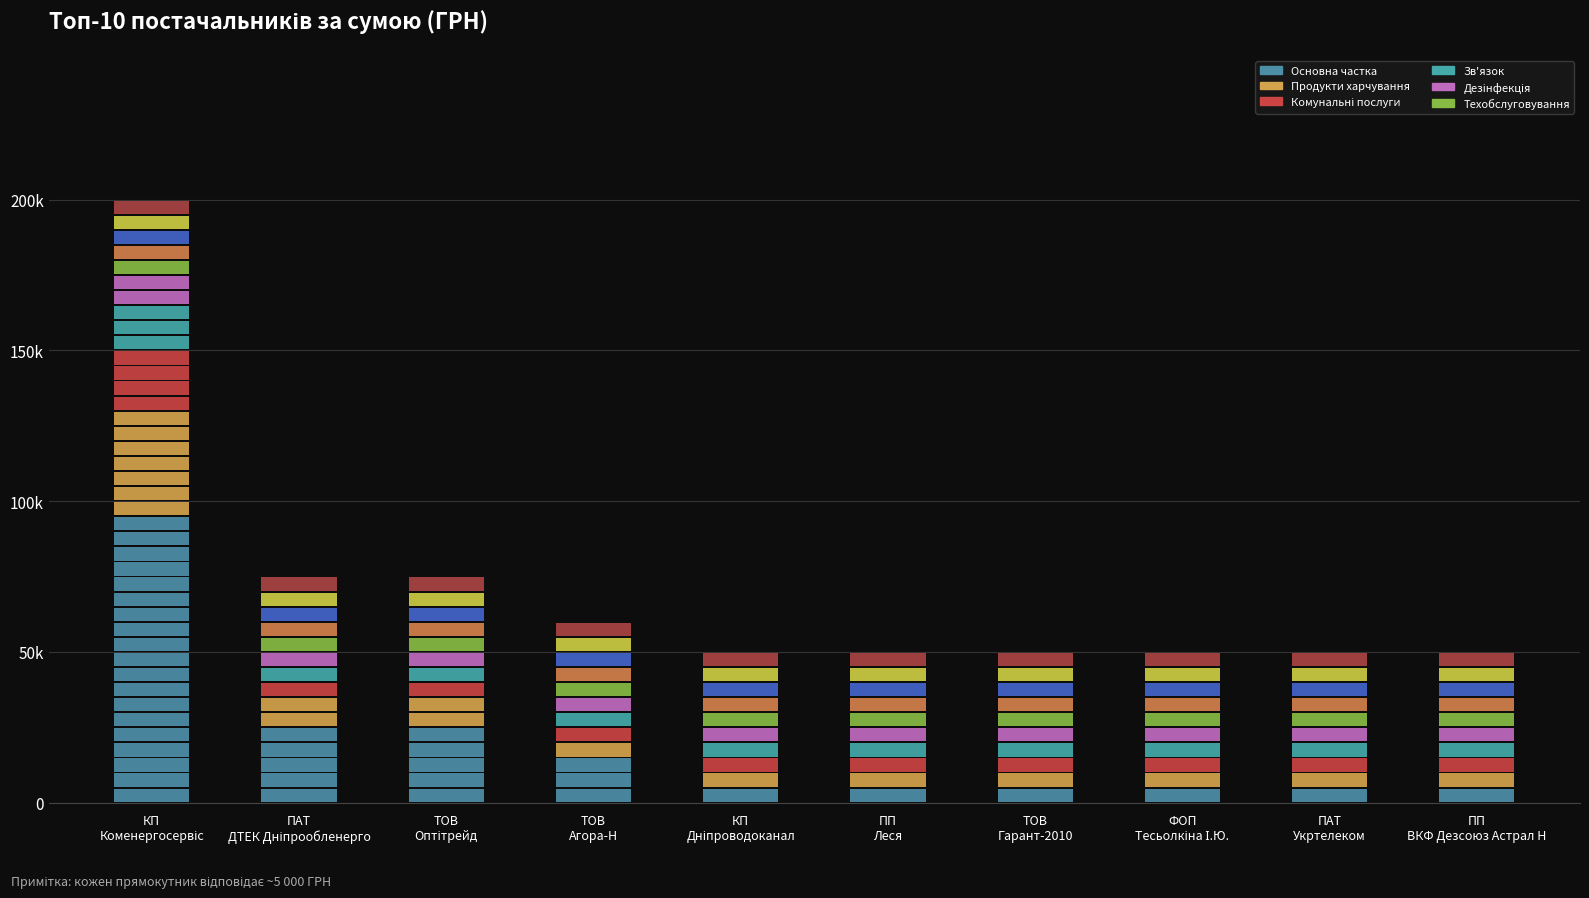

Are the bars grouped side by side (vs. stacked)?

No